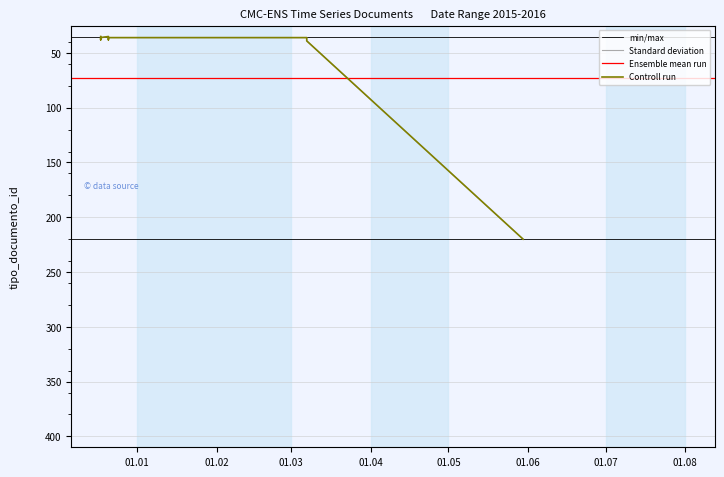

The value at 6 is 36. True or false?

True